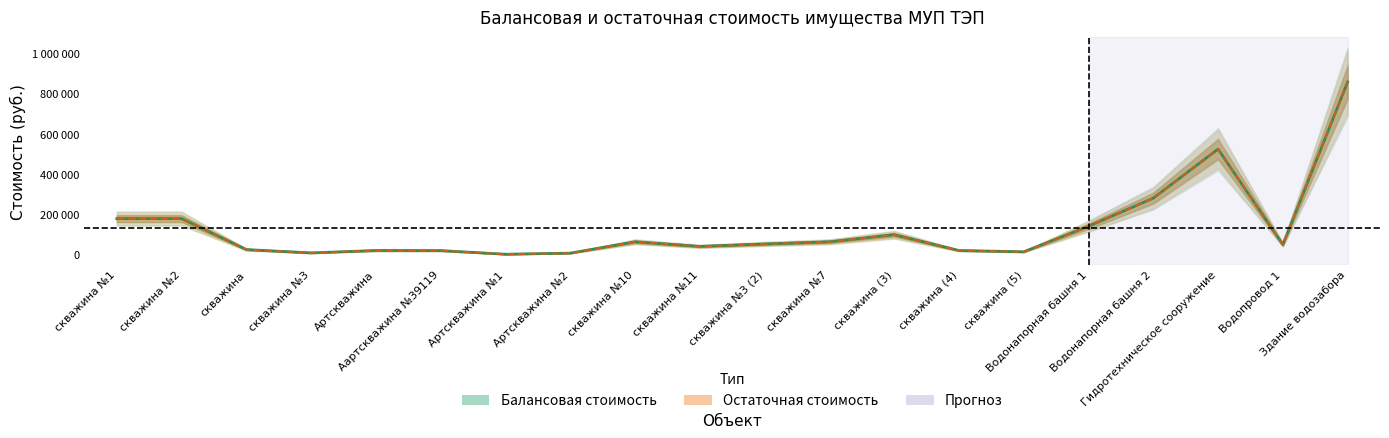

True or false: Балансовая стоимость and Остаточная стоимость intersect in this chart.

False